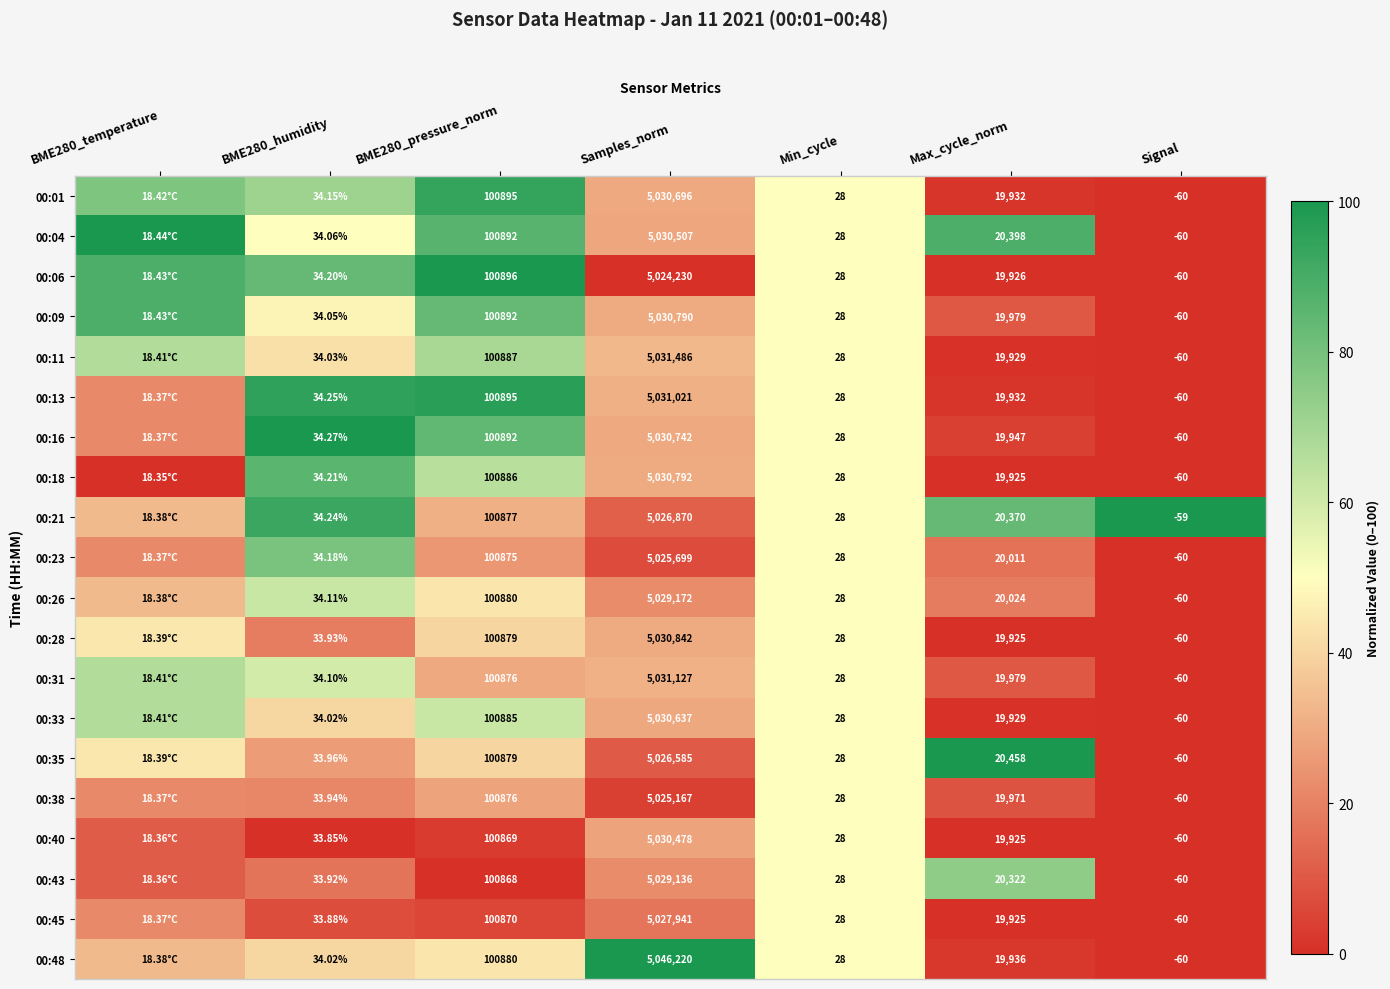

Is the value of 00:28 at BME280_humidity greater than the value of 00:16 at Max_cycle_norm?

No